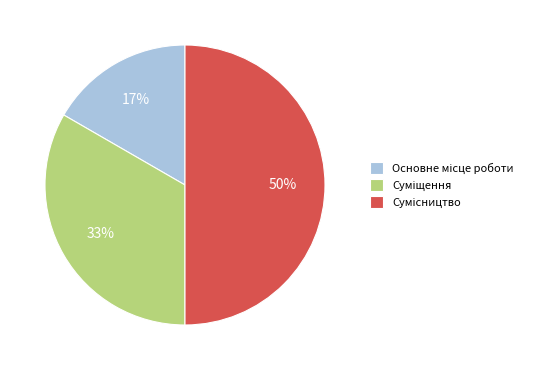

To the nearest percent, what is the average slice percentage?

33%